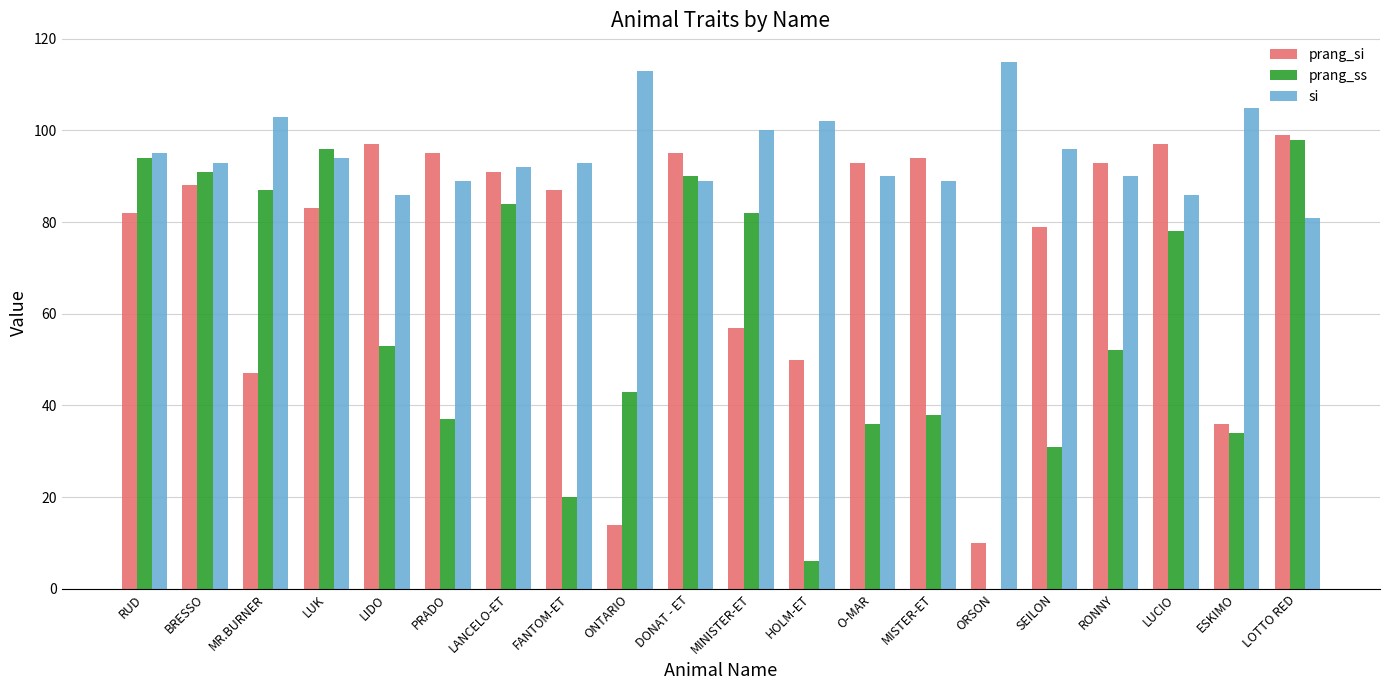

What is the sum of the prang_si values at RUD and LUK?

165